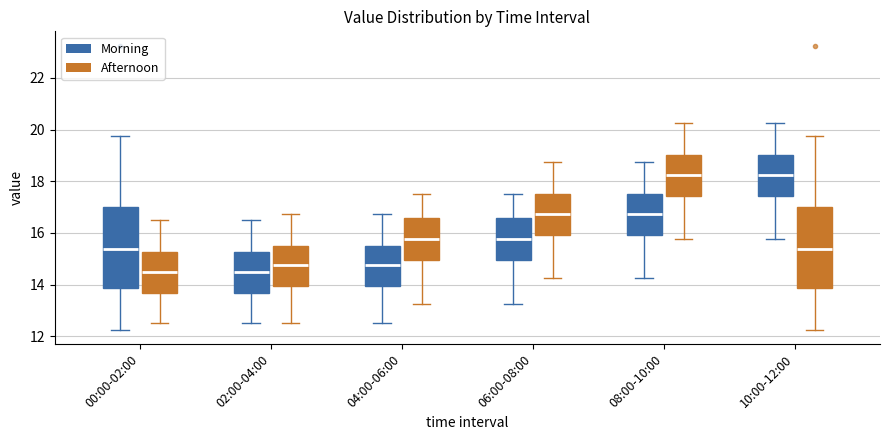

Where does the median line of the box for 00:00-02:00 (Morning) sit on the y-axis? The values are not printed on the chart, so give them approximately, as read against the axis.

15.4